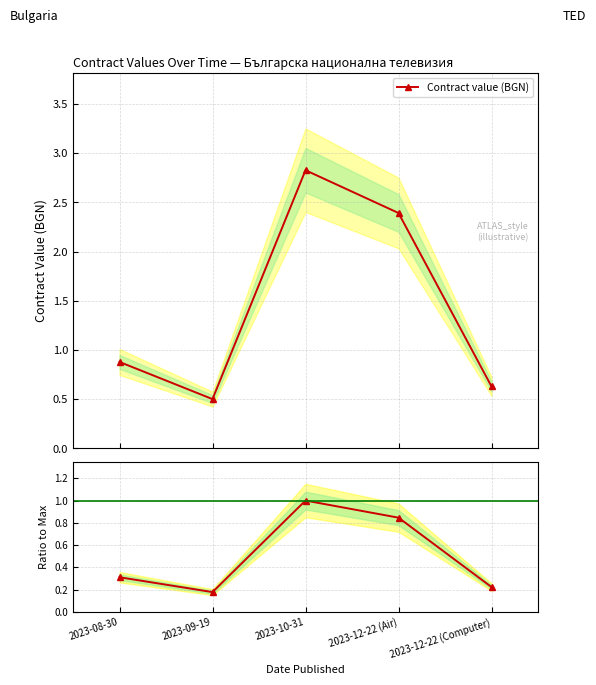

True or false: Ratio to Max and Contract value (BGN) intersect in this chart.

False